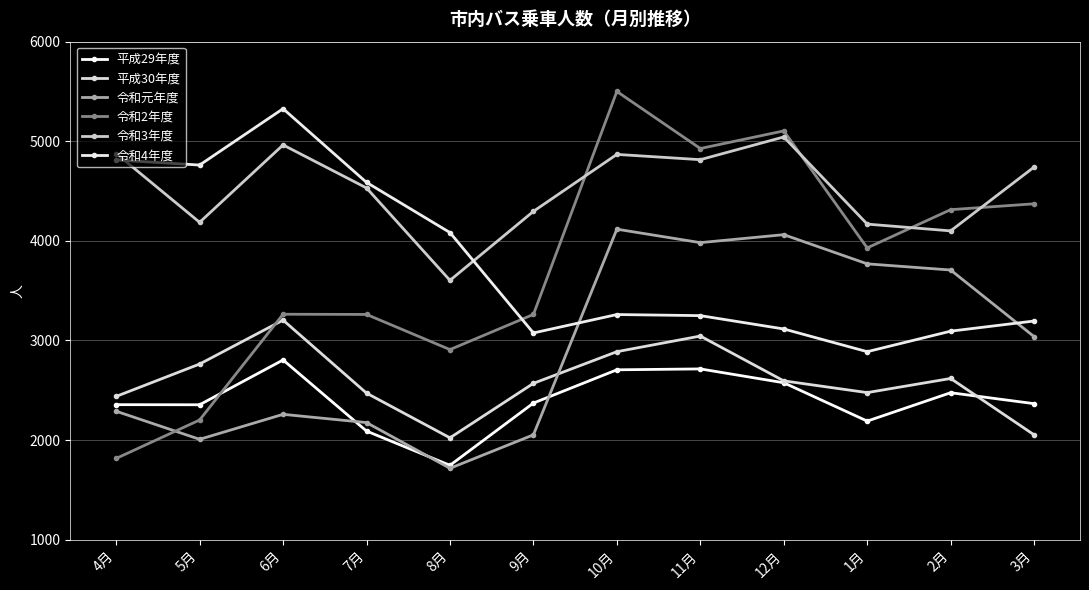

How many values in the 令和3年度 series are below 4741?

6